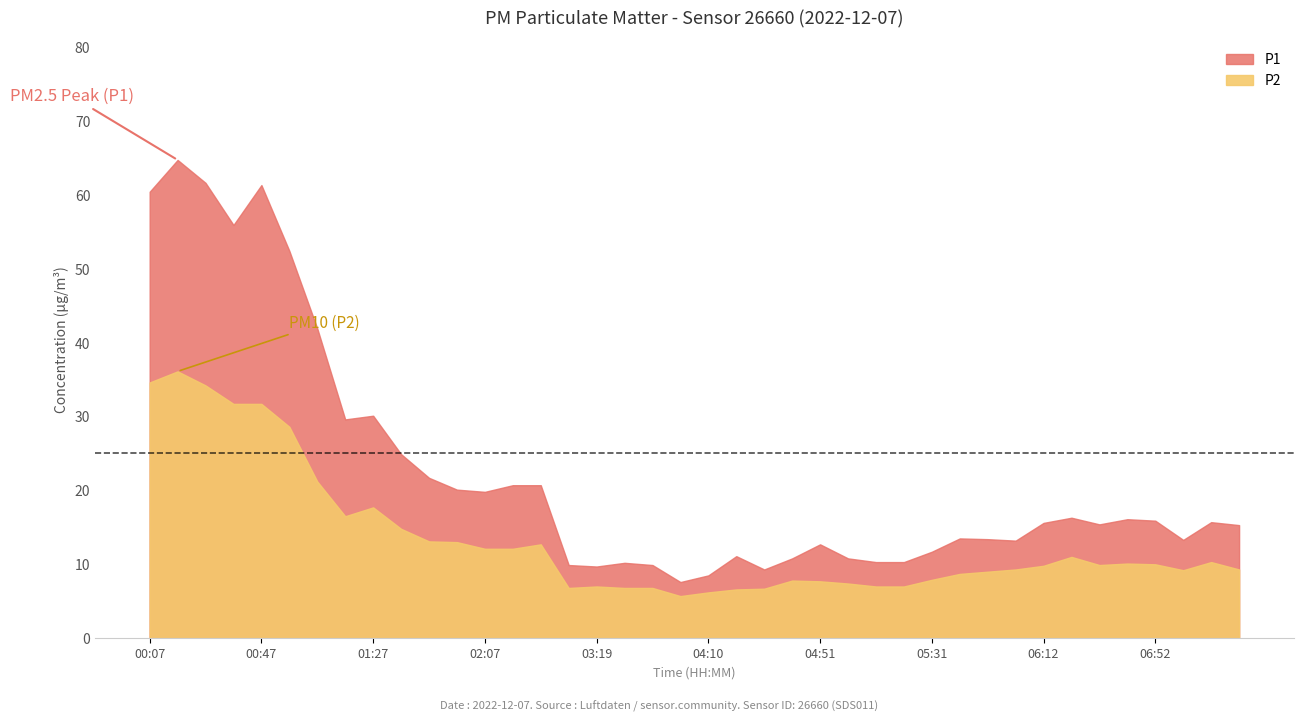

True or false: P1 and P2 intersect in this chart.

False